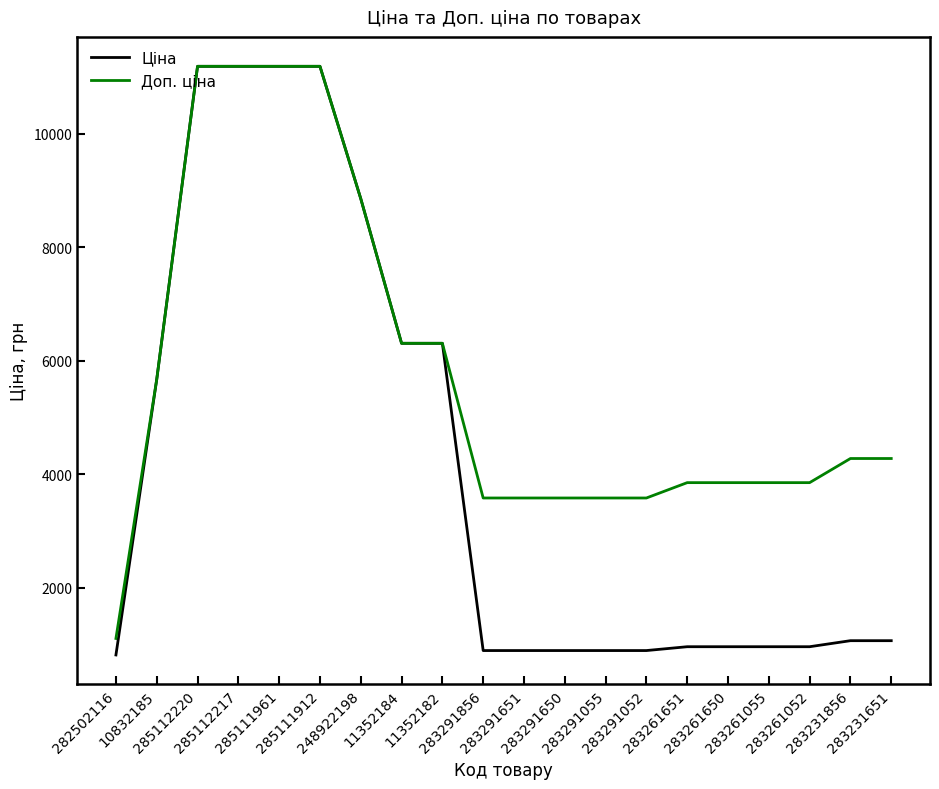

Reading right to left, transcribe all the data shown in this chart.

Ціна: 1069.8	1069.8	963.5	963.5	963.5	963.5	895.9	895.9	895.9	895.9	895.9	6308.8	6308.8	8856.7	11188.2	11188.2	11188.2	11188.2	5673.8	818.5
Доп. ціна: 4279.1	4279.1	3854.0	3854.0	3854.0	3854.0	3583.6	3583.6	3583.6	3583.6	3583.6	6308.8	6308.8	8856.7	11188.2	11188.2	11188.2	11188.2	5673.8	1109.2